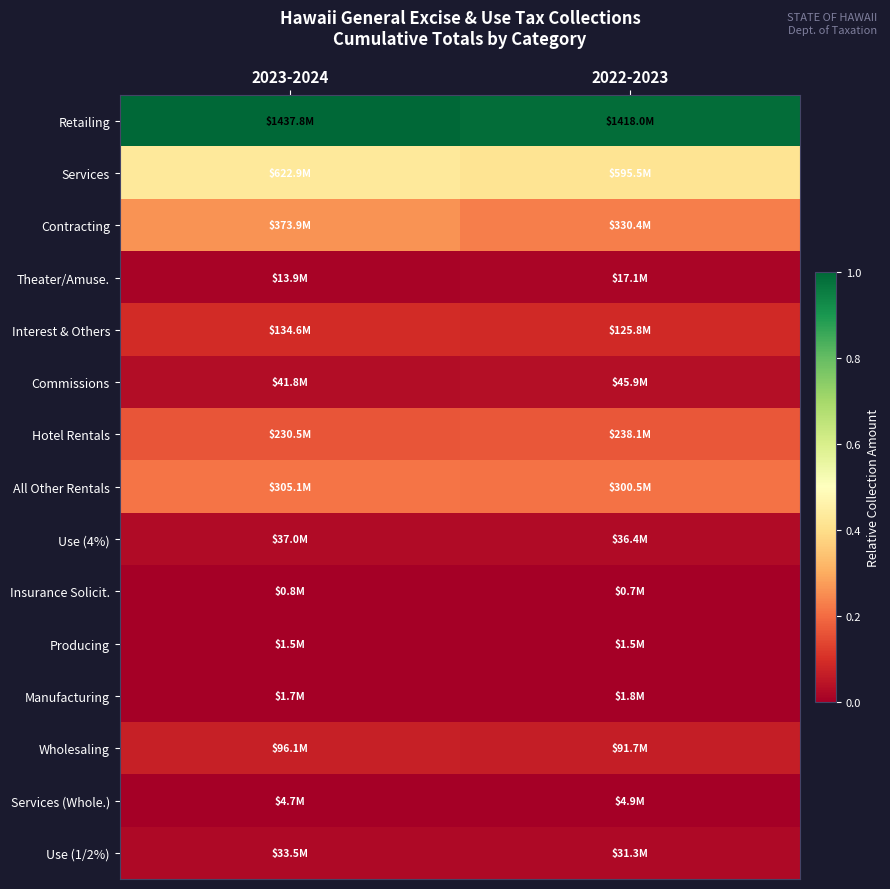

Count the number of data series in this chart.

15